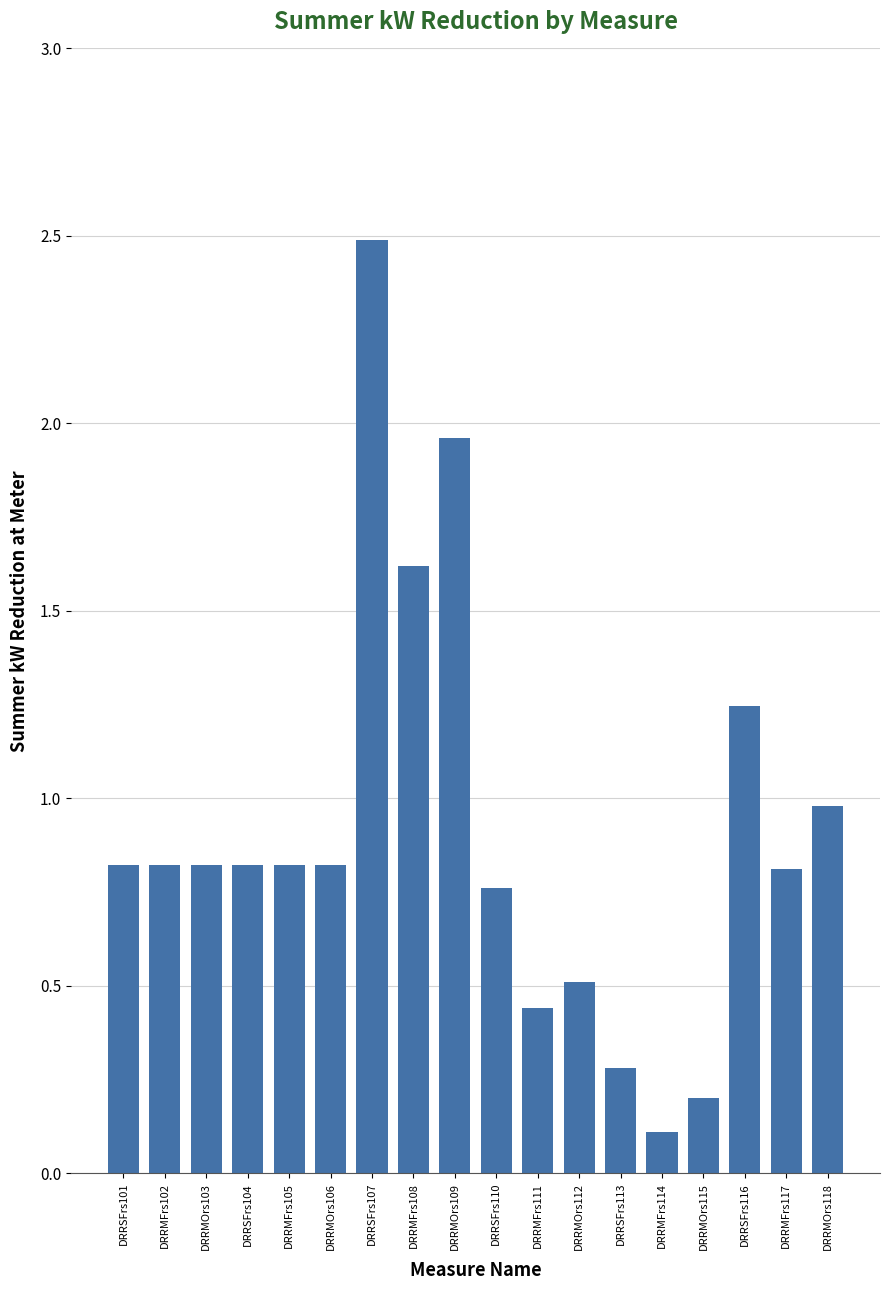

What value does the data have at DRRSFrs107?

2.5